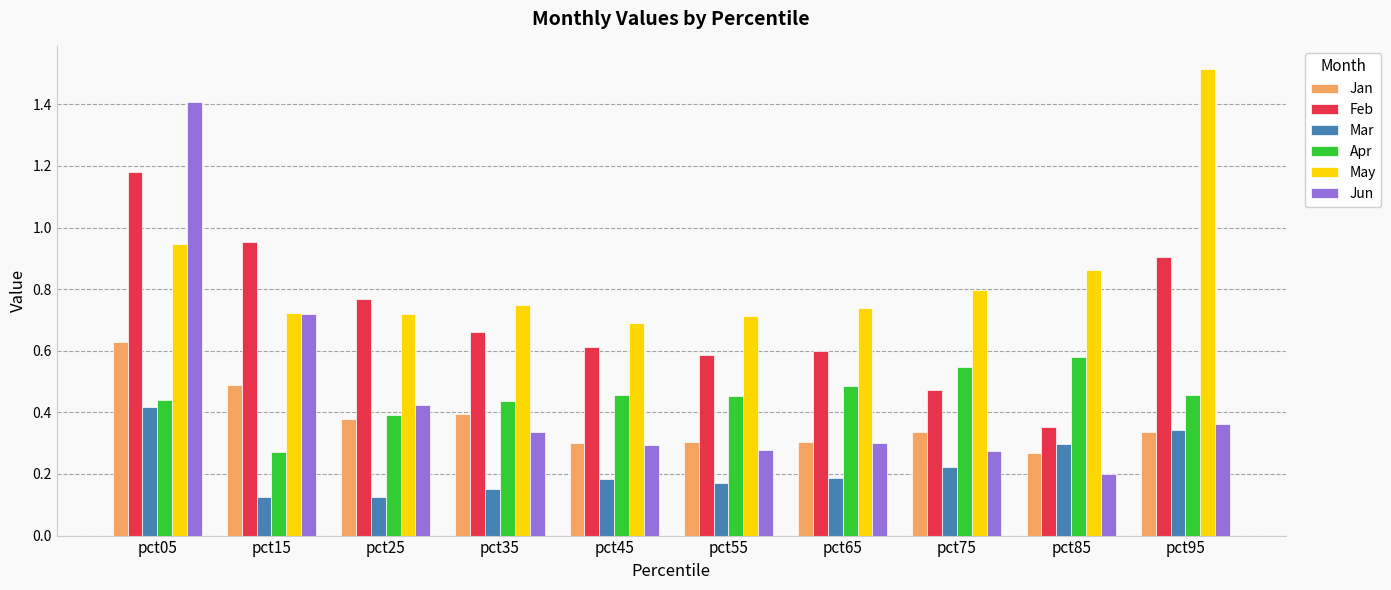

What is the sum of the May values at pct95 and pct25?

2.2